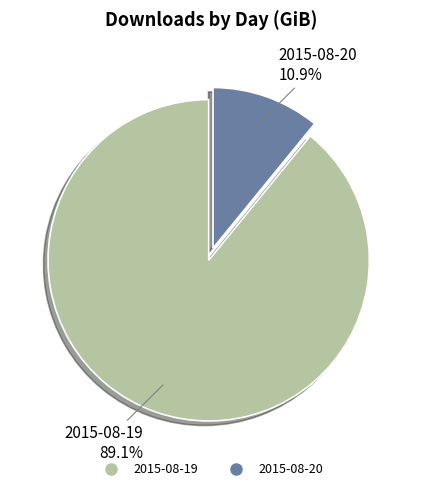

True or false: 2015-08-20 accounts for 21% of the total.

False